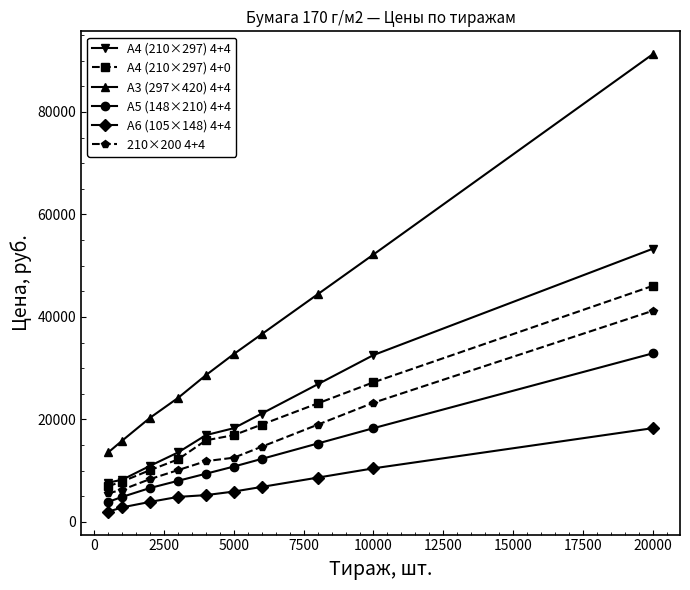

What is the value of the А6 (105×148) 4+4 point at the 2nd from the left?

2838